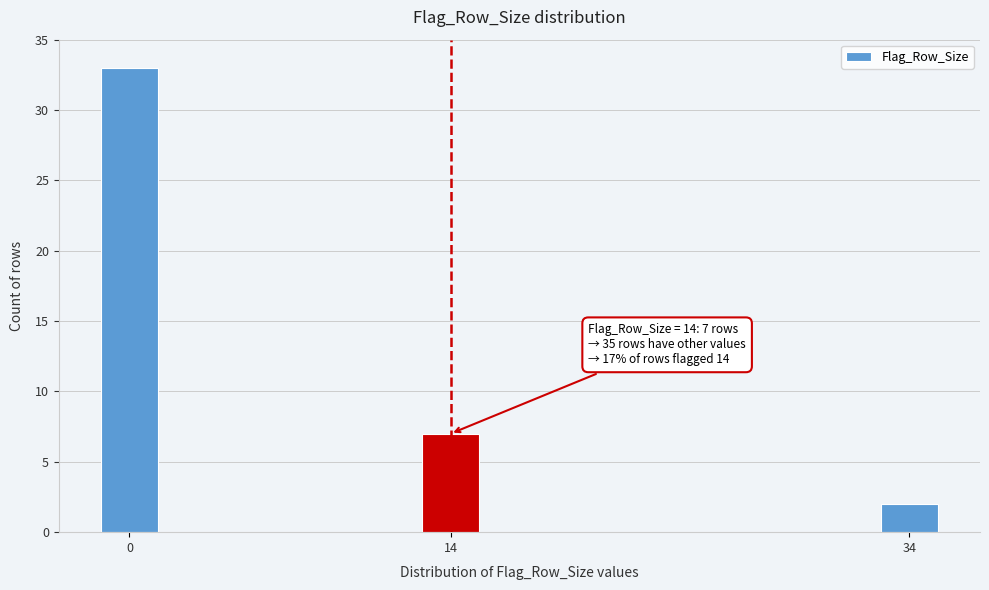

Reading right to left, what are all the values shown in this chart?

34=2	14=7	0=33